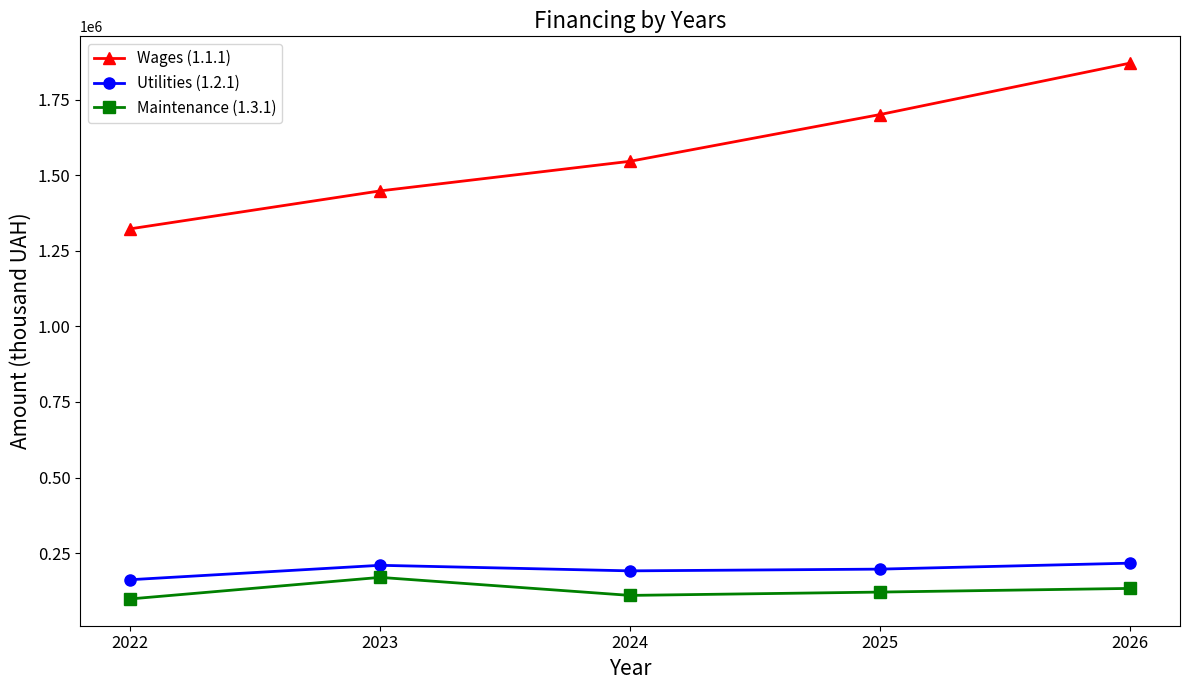

True or false: Maintenance (1.3.1) and Utilities (1.2.1) cross at least once.

False